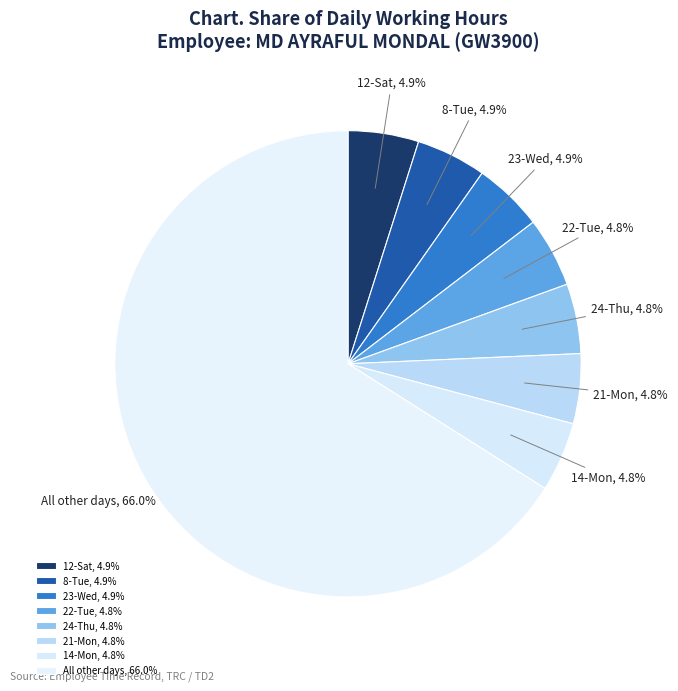

What is the ratio of the value at 14-Mon to the value at 12-Sat?

1.0